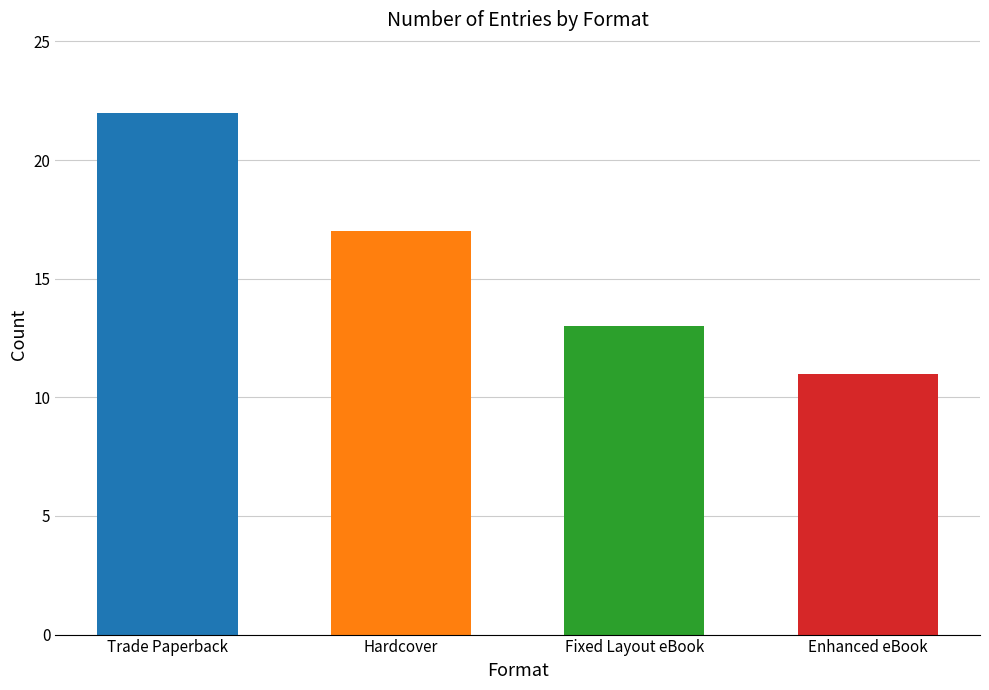

The chart shows a value of 11 at Enhanced eBook. True or false?

True